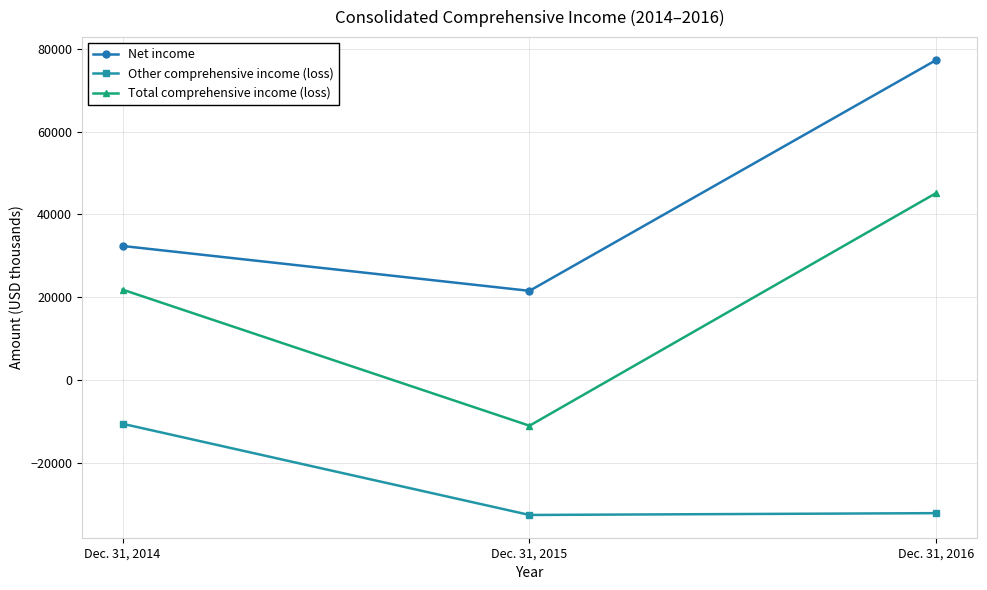

At which label is Net income closest to 49445?

Dec. 31, 2014